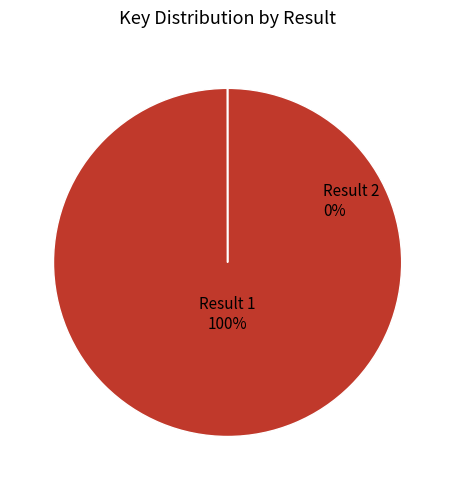

Which slice is the smallest?

2